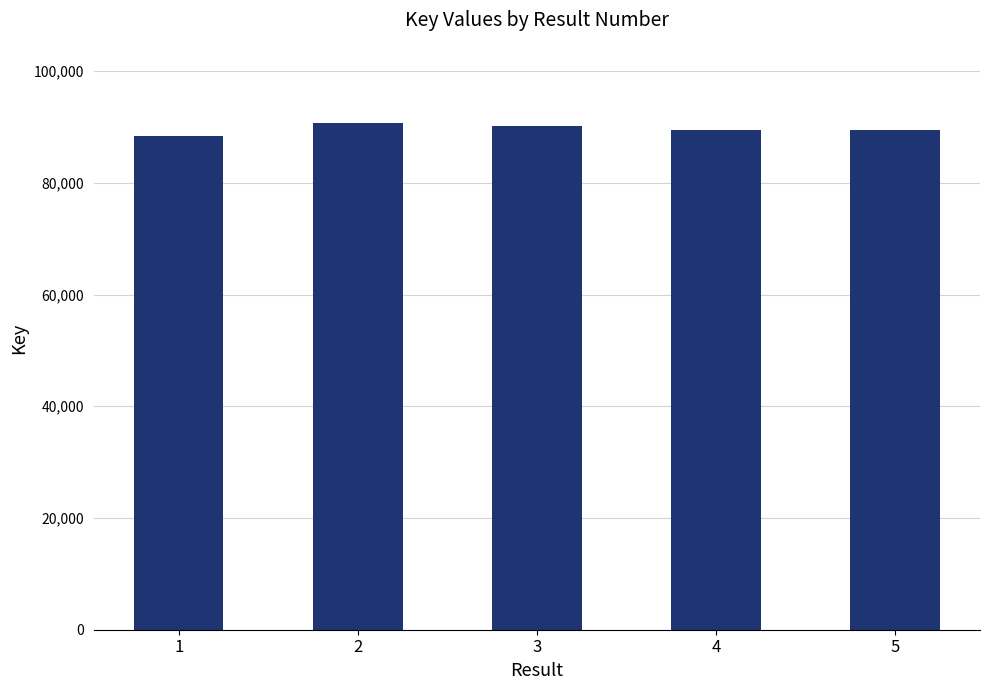

What is the average value?

89593